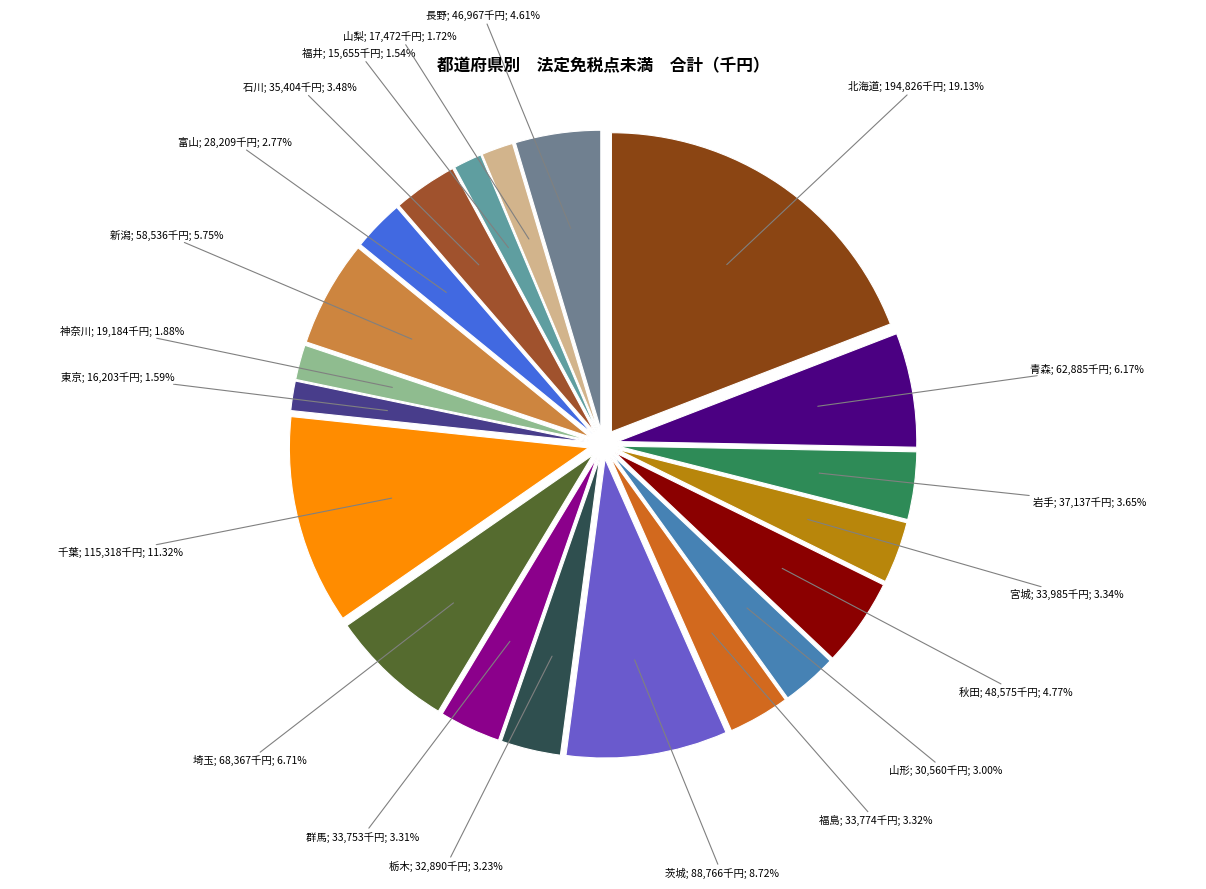

How many segments does this pie chart have?

20